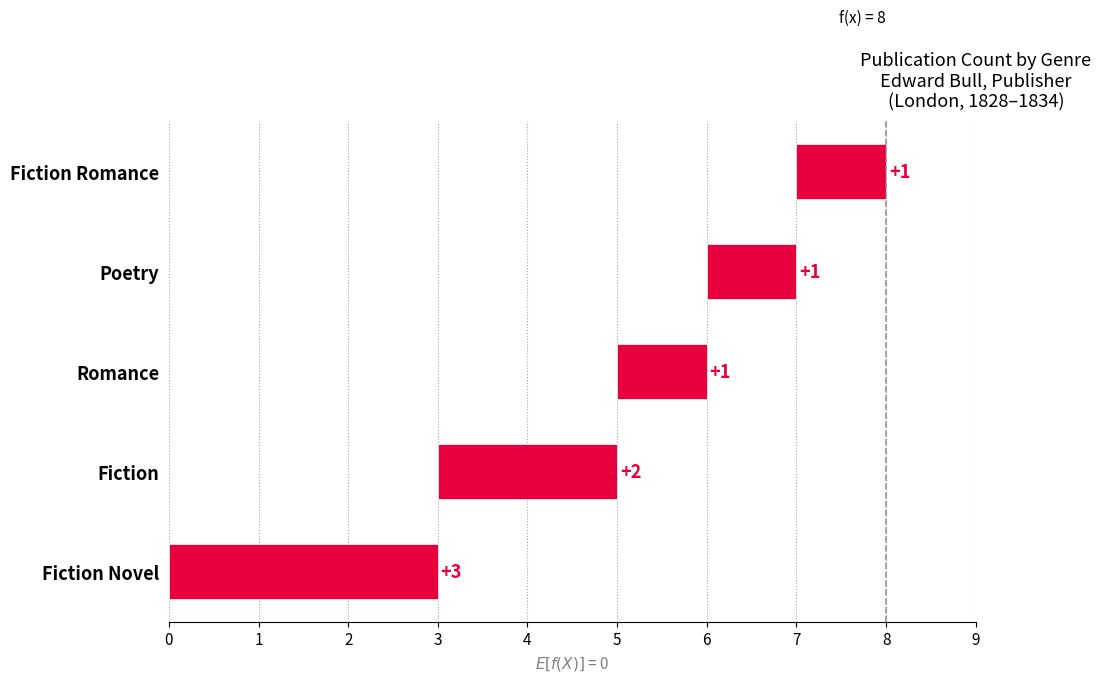

What is the maximum value shown in the chart?

3